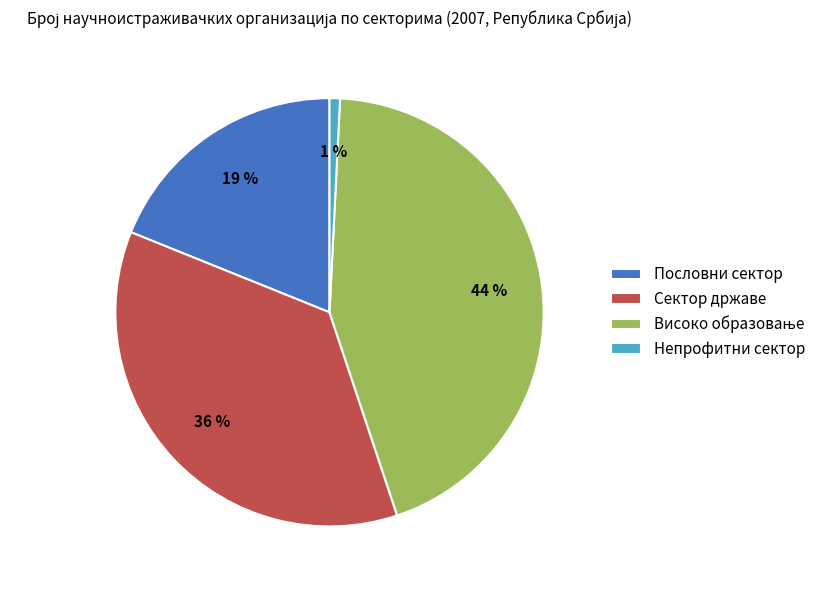

To the nearest percent, what is the difference between the Сектор државе and Пословни сектор slice percentages?

17%